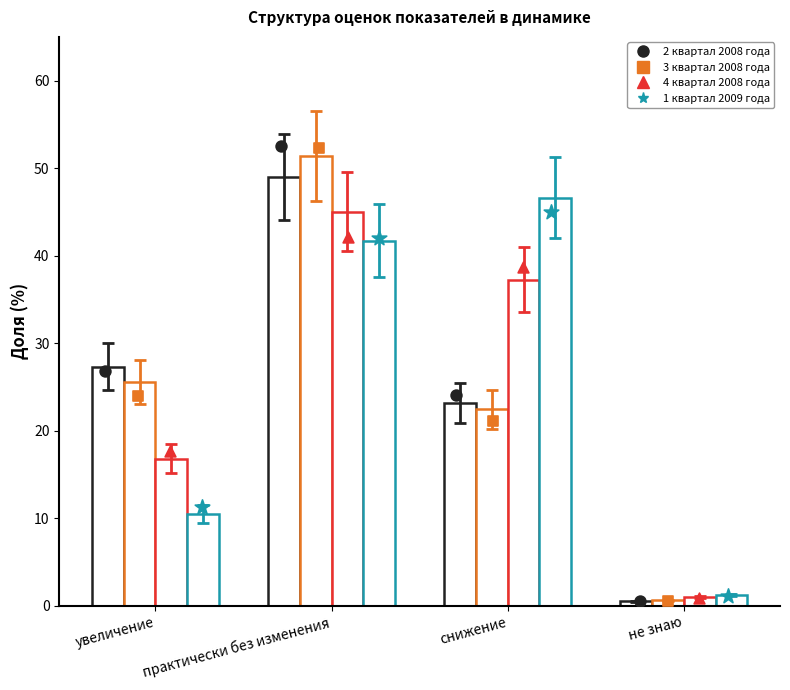

At which category is the sum across all series the highest?

практически без изменения